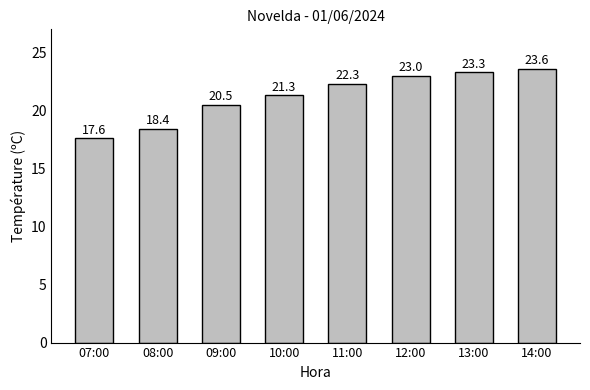

What is the smallest value displayed?

17.6